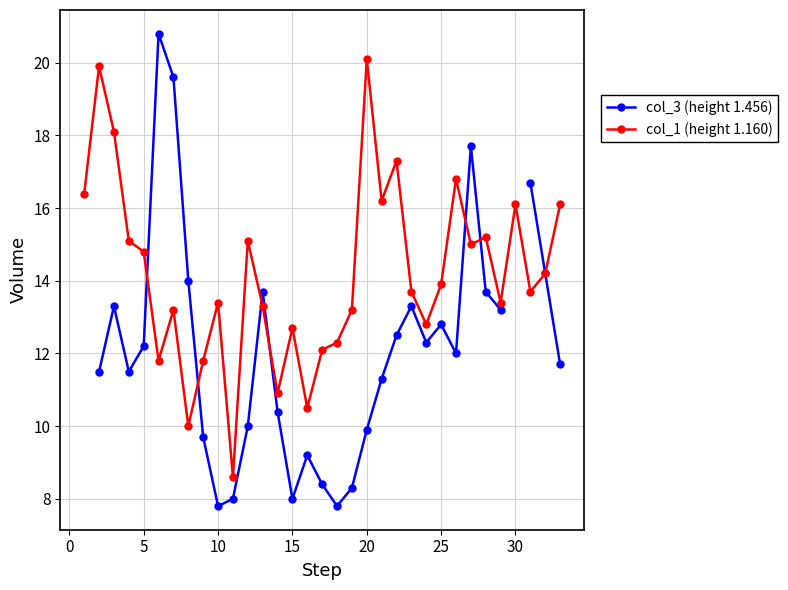

How many data points in col_1 (height 1.160) are less than 13?

10